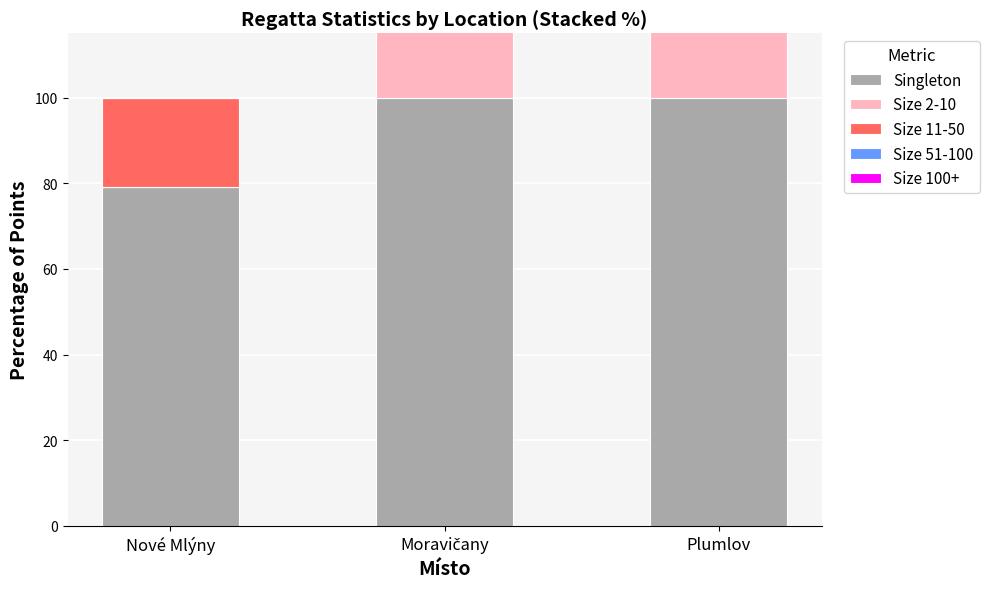

What is the maximum value shown in the chart?

100.0